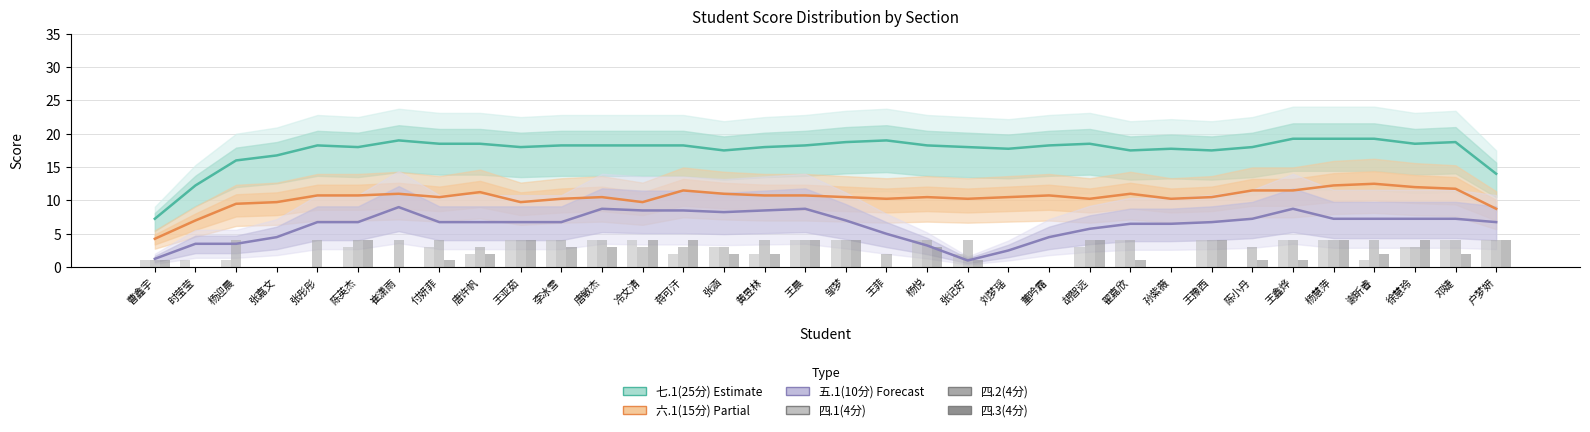

At which category is the sum across all series the highest?

杨慧萍